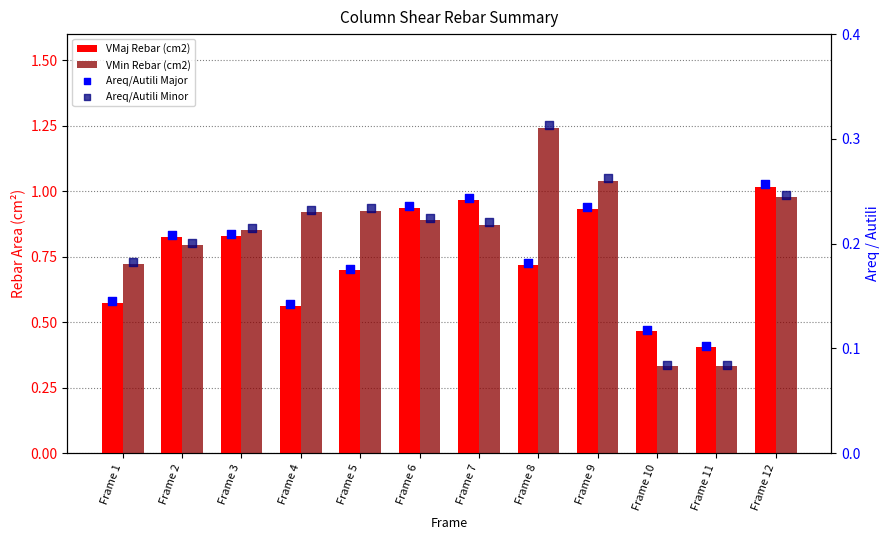

At how many categories does at least one series exceed 0?

12